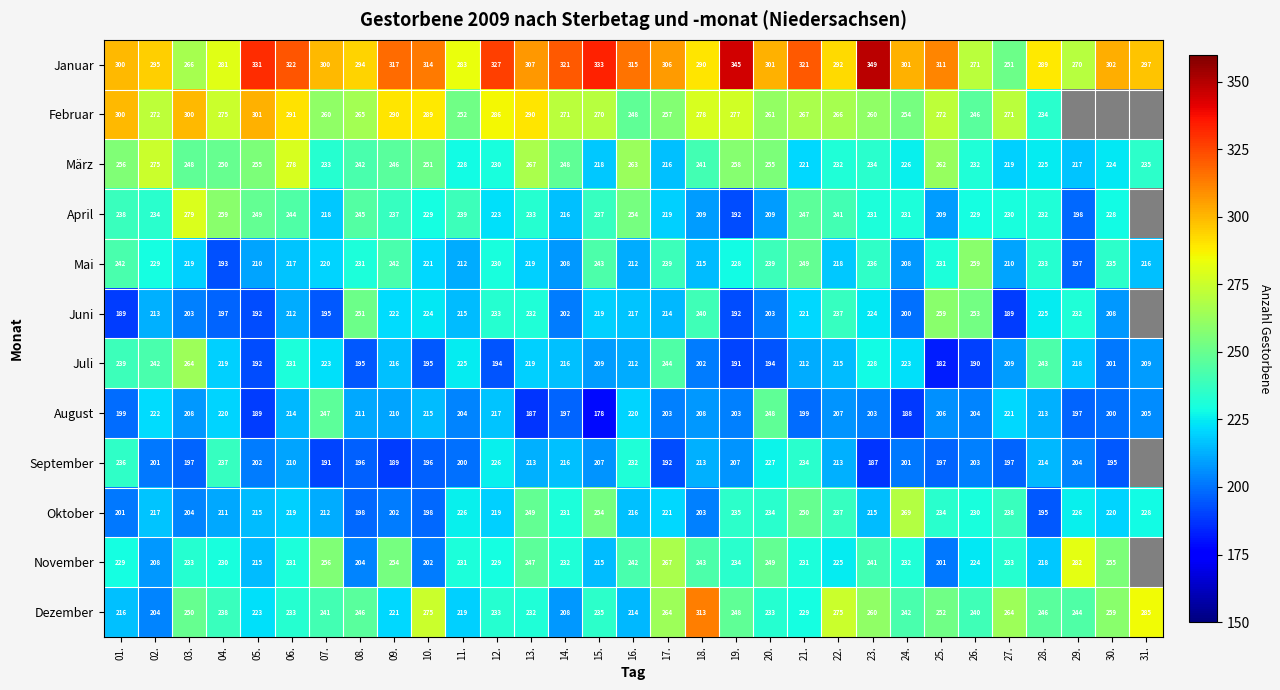

What is the difference between the maximum and minimum values in the Juli series?

82